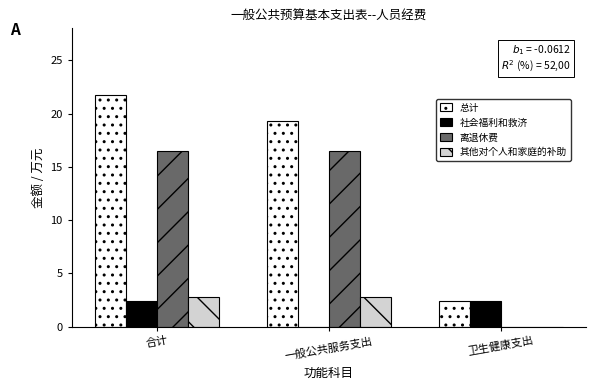

What is the total value across all series at 卫生健康支出?

4.8